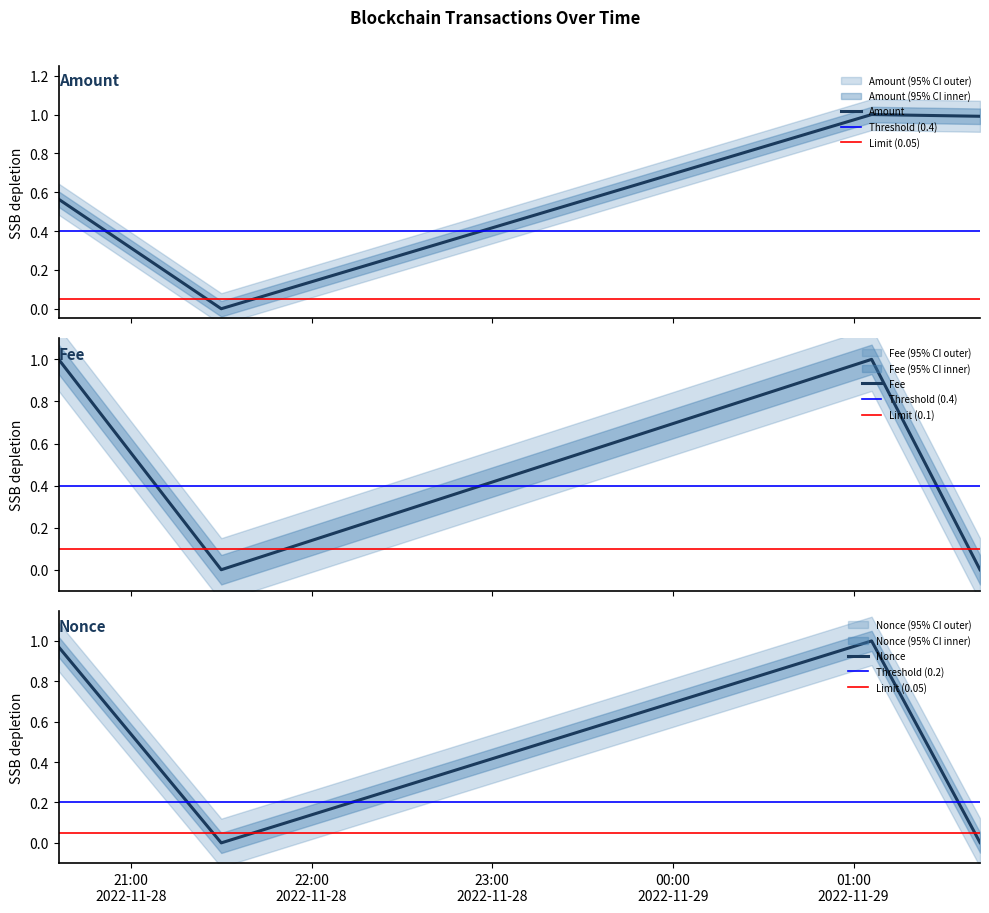

What are all the series names shown in the legend?

Amount, Fee, Nonce